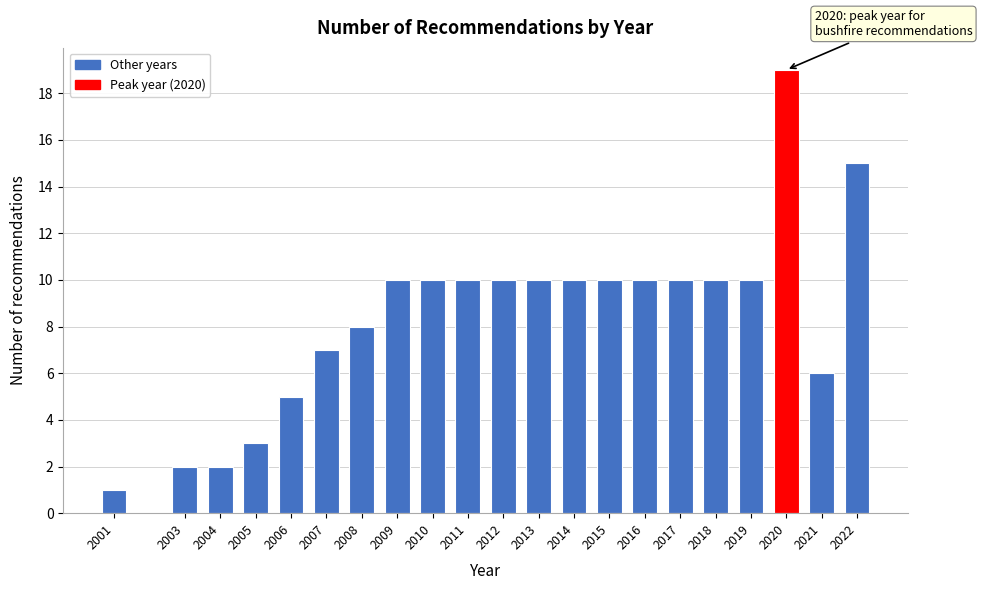

Reading left to right, list all the values displayed in this chart.

2001=1	2003=2	2004=2	2005=3	2006=5	2007=7	2008=8	2009=10	2010=10	2011=10	2012=10	2013=10	2014=10	2015=10	2016=10	2017=10	2018=10	2019=10	2020=19	2021=6	2022=15